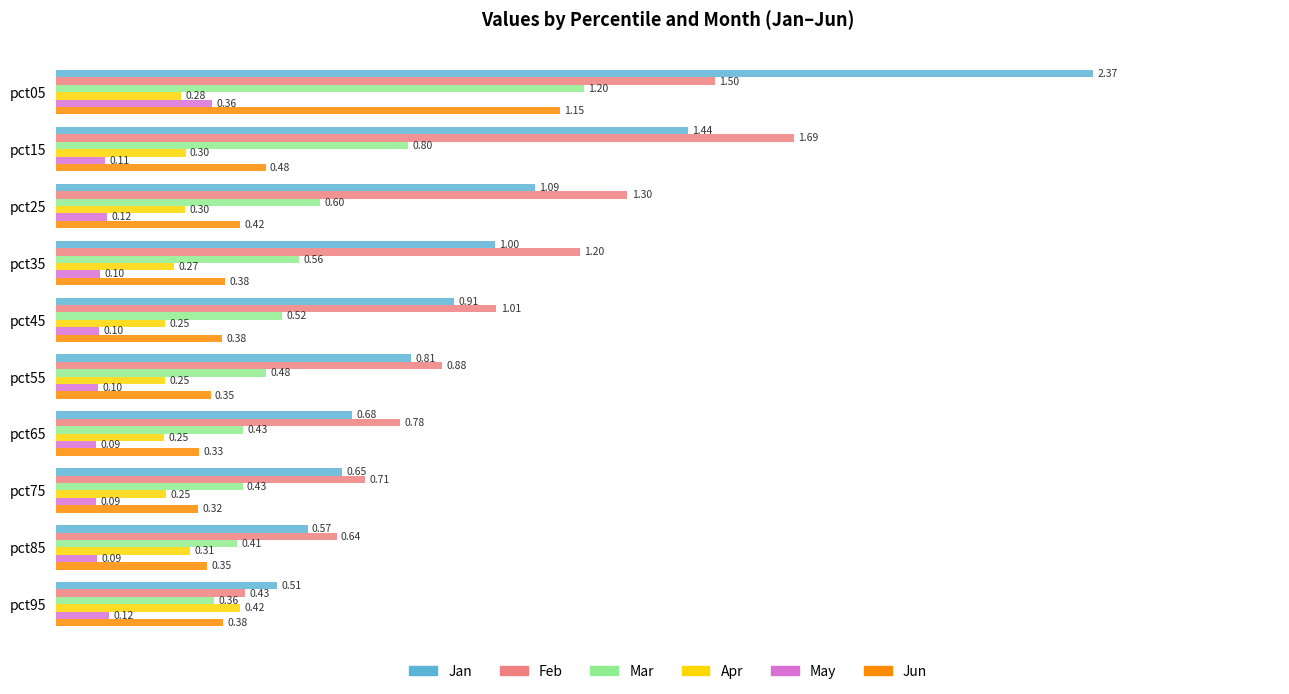

List the series in order of their peak value, lowest first.

May, Apr, Jun, Mar, Feb, Jan